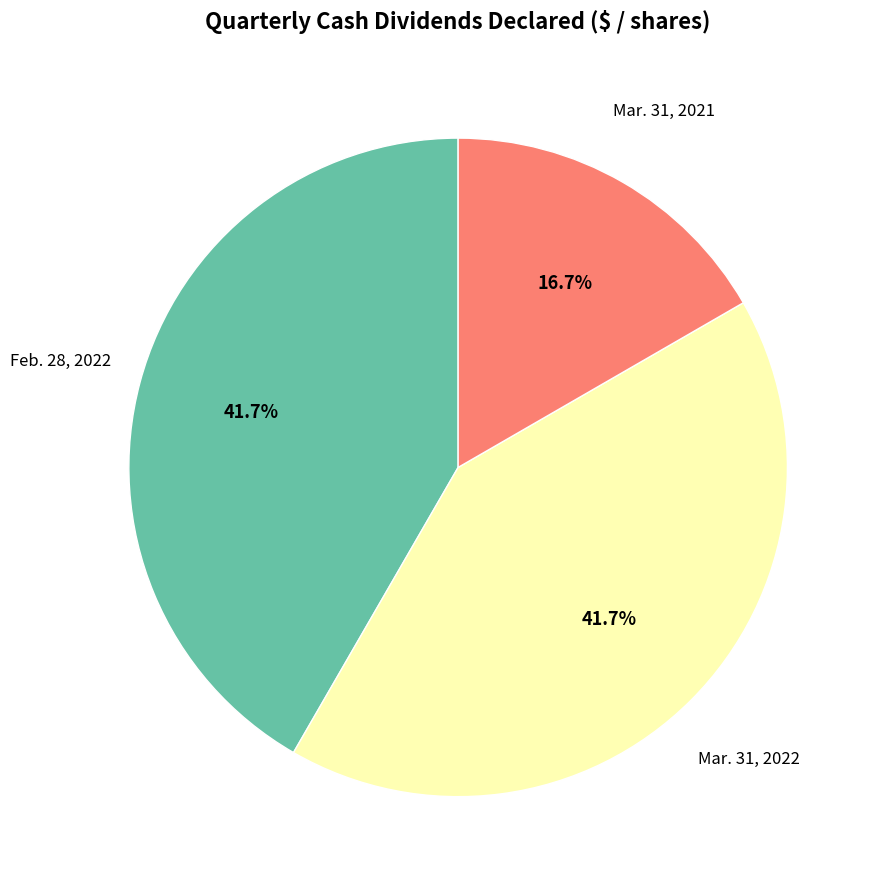

Is there any slice that represents more than half of the pie?

No